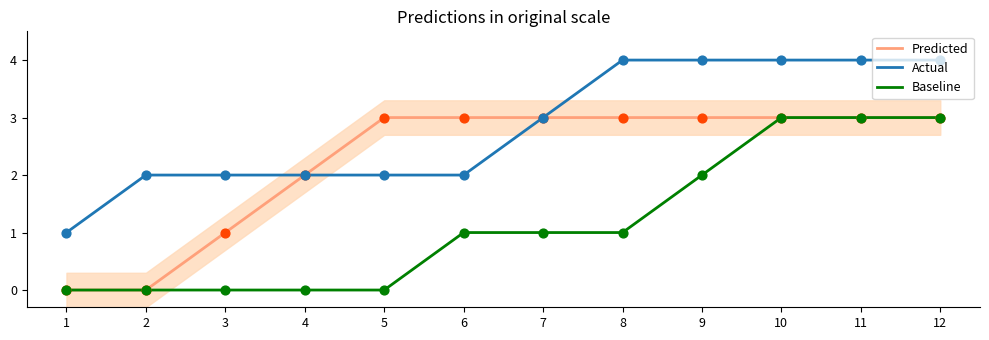

Which series reaches the minimum Y coordinate?

Predicted